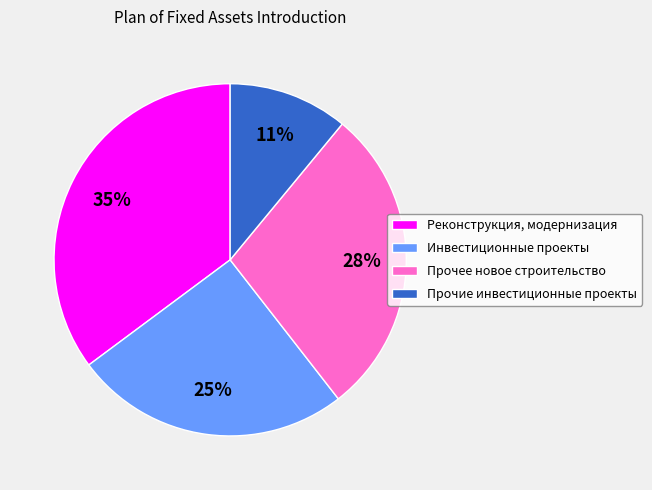

To the nearest percent, what portion does Инвестиционные проекты represent?

25%